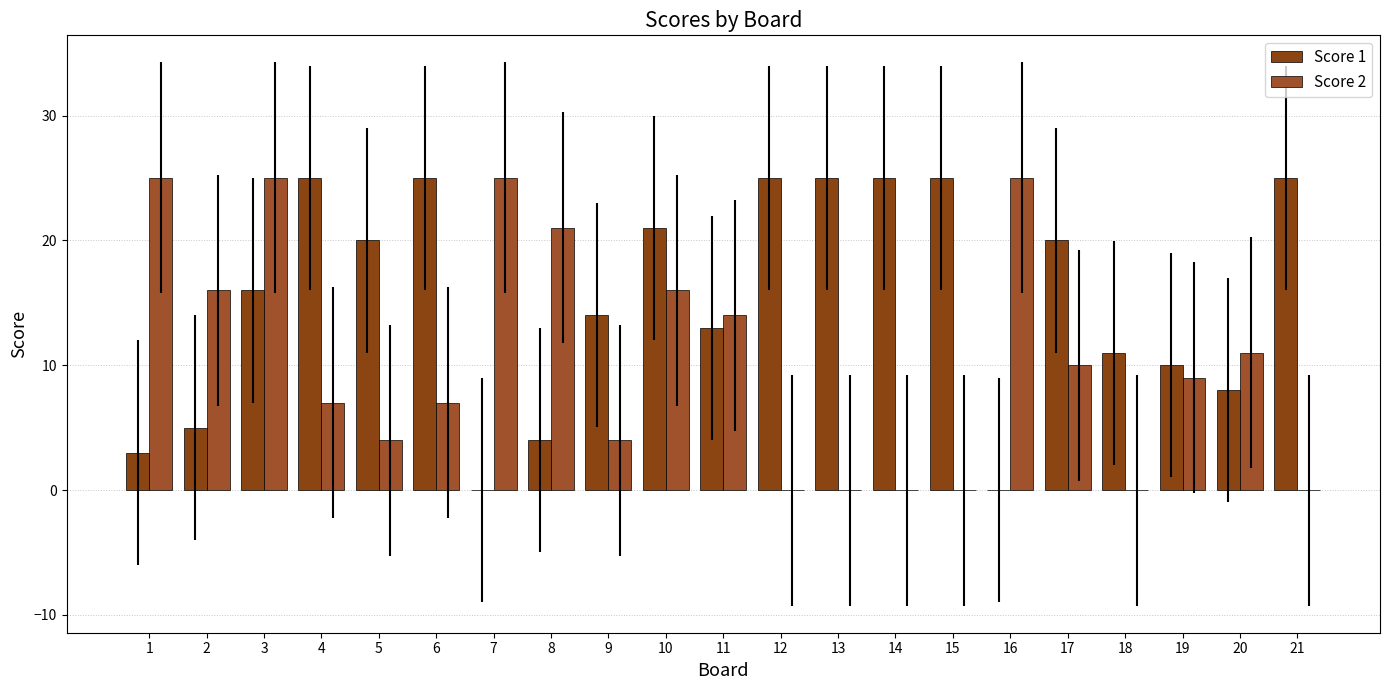

Does the chart contain stacked bars?

No